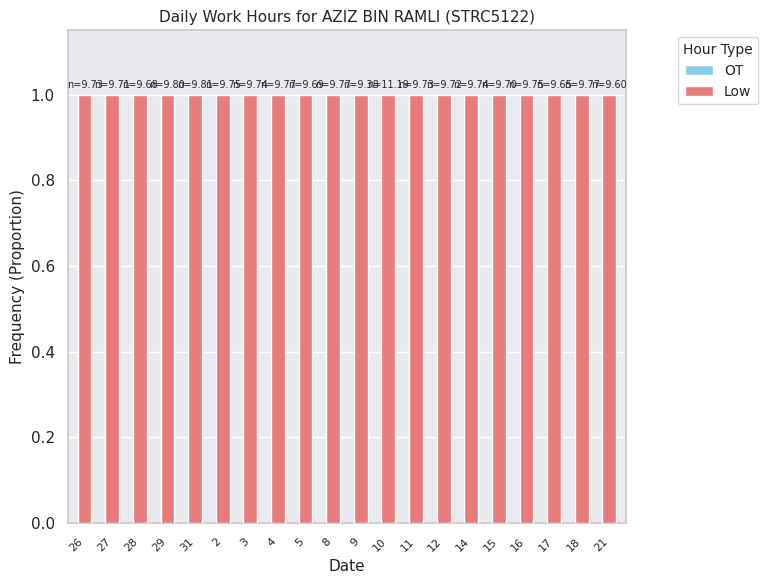

Which series has the widest spread of values?

OT